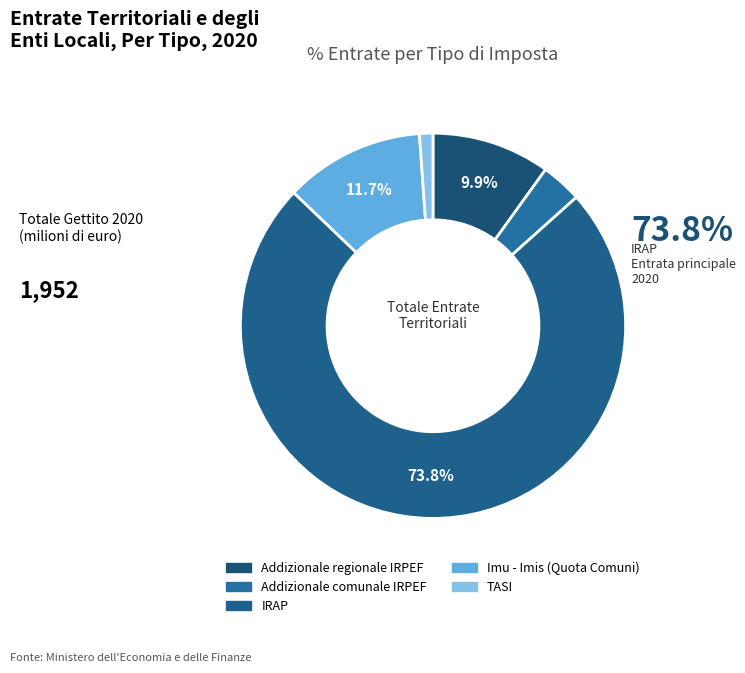

The TASI slice represents 1% of the pie. True or false?

True